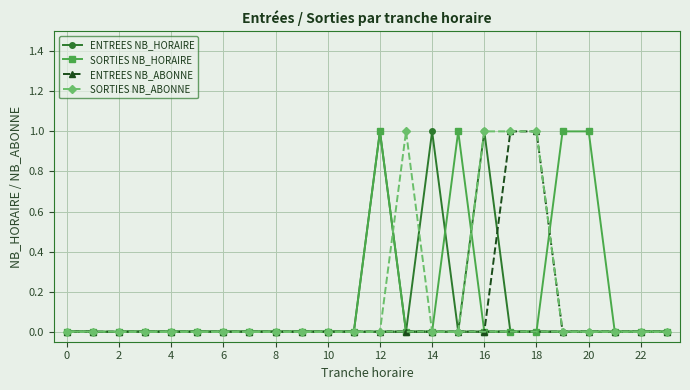

What are all the series names shown in the legend?

ENTREES NB_HORAIRE, SORTIES NB_HORAIRE, ENTREES NB_ABONNE, SORTIES NB_ABONNE